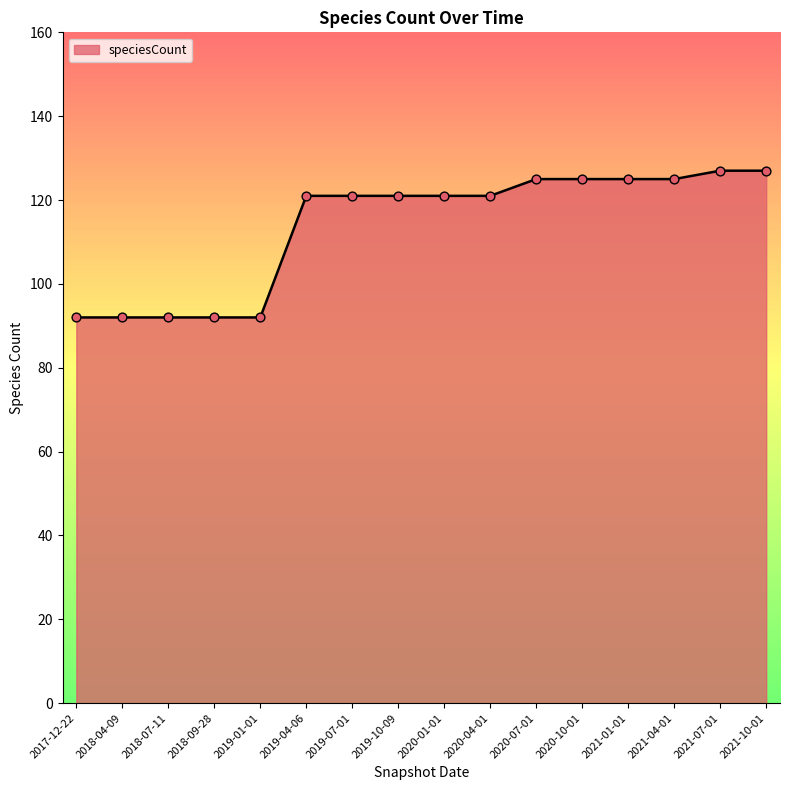

Which has a higher value, 2020-07-01 or 2018-04-09?

2020-07-01